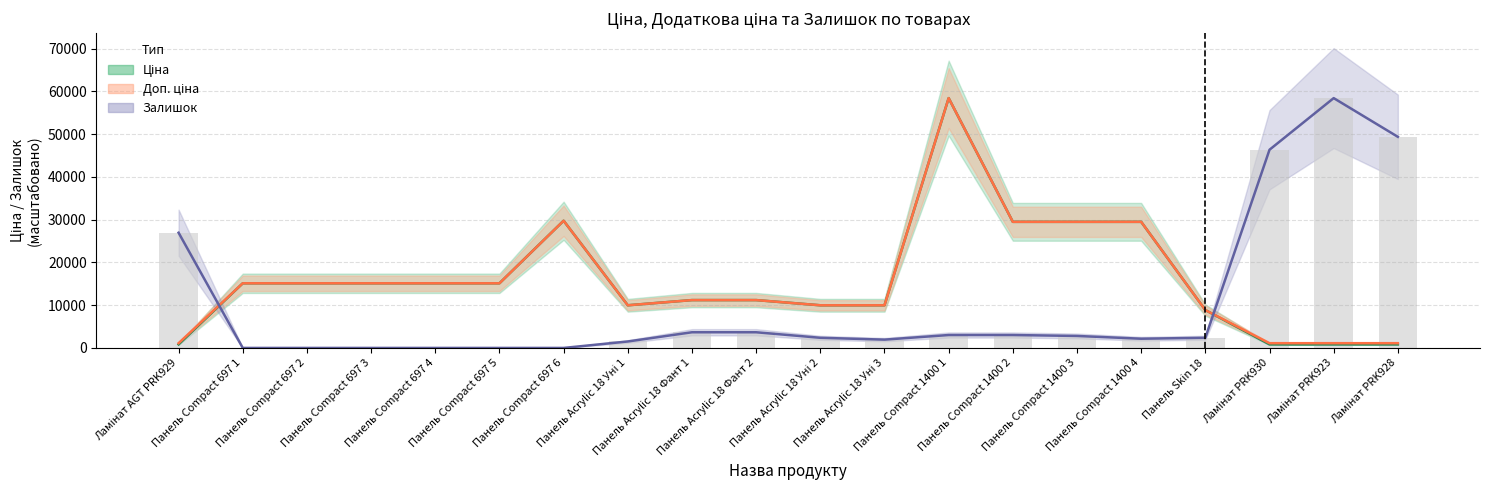

Is it true that Ціна equals 101758.9 at Панель Compact 1400 1?

False